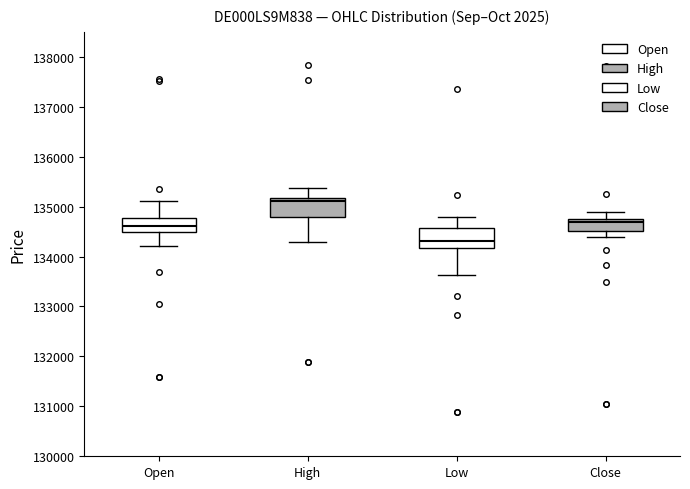

Reading left to right, read every box against the y-axis: the position of its median line, the range the box covers, and the ends of its whiskers. The values are not printed on the chart, so give them approximately, as read against the axis.

Open: median 134600, box 134500 to 134800, whiskers 134200 to 135100
High: median 135100, box 134800 to 135200, whiskers 134300 to 135400
Low: median 134300, box 134200 to 134600, whiskers 133600 to 134800
Close: median 134700 (just below the box's upper edge), box 134500 to 134700, whiskers 134400 to 134900